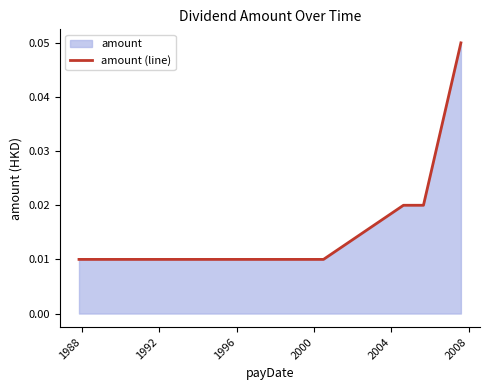

Reading left to right, what are all the values shown in this chart?

0.0	0.0	0.0	0.0	0.0	0.0	0.0	0.0	0.0	0.0	0.0	0.0	0.0	0.0	0.0	0.0	0.0	0.0	0.1